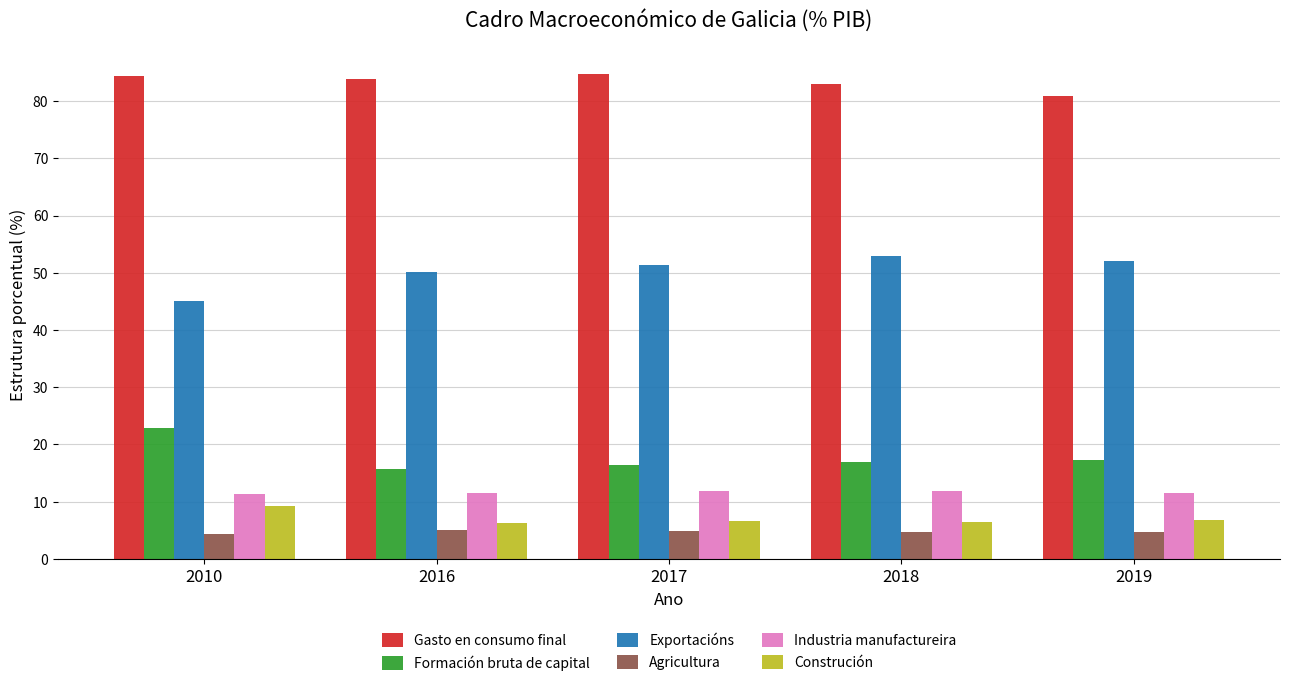

What are all the series names shown in the legend?

Gasto en consumo final, Formación bruta de capital, Exportacións, Agricultura, Industria manufactureira, Construción